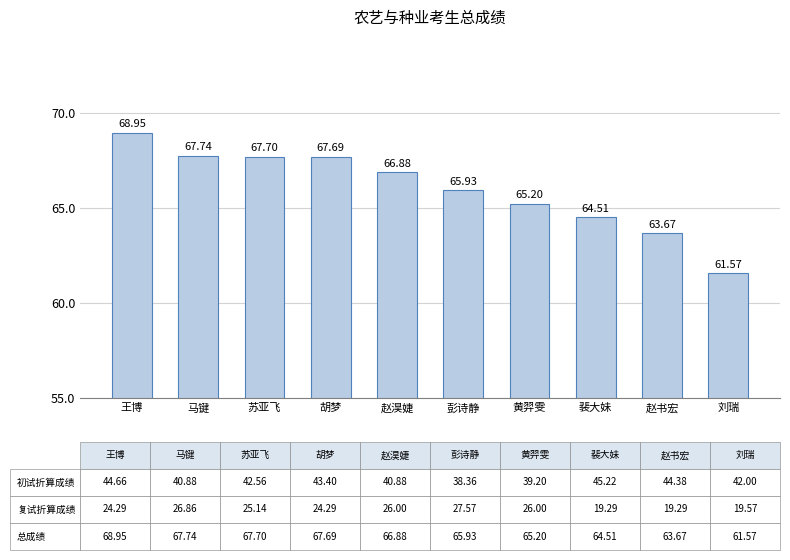

List the labels in order of value, smallest first.

刘瑞, 赵书宏, 裴大妹, 黄羿雯, 彭诗静, 赵淏婕, 胡梦, 苏亚飞, 马键, 王博